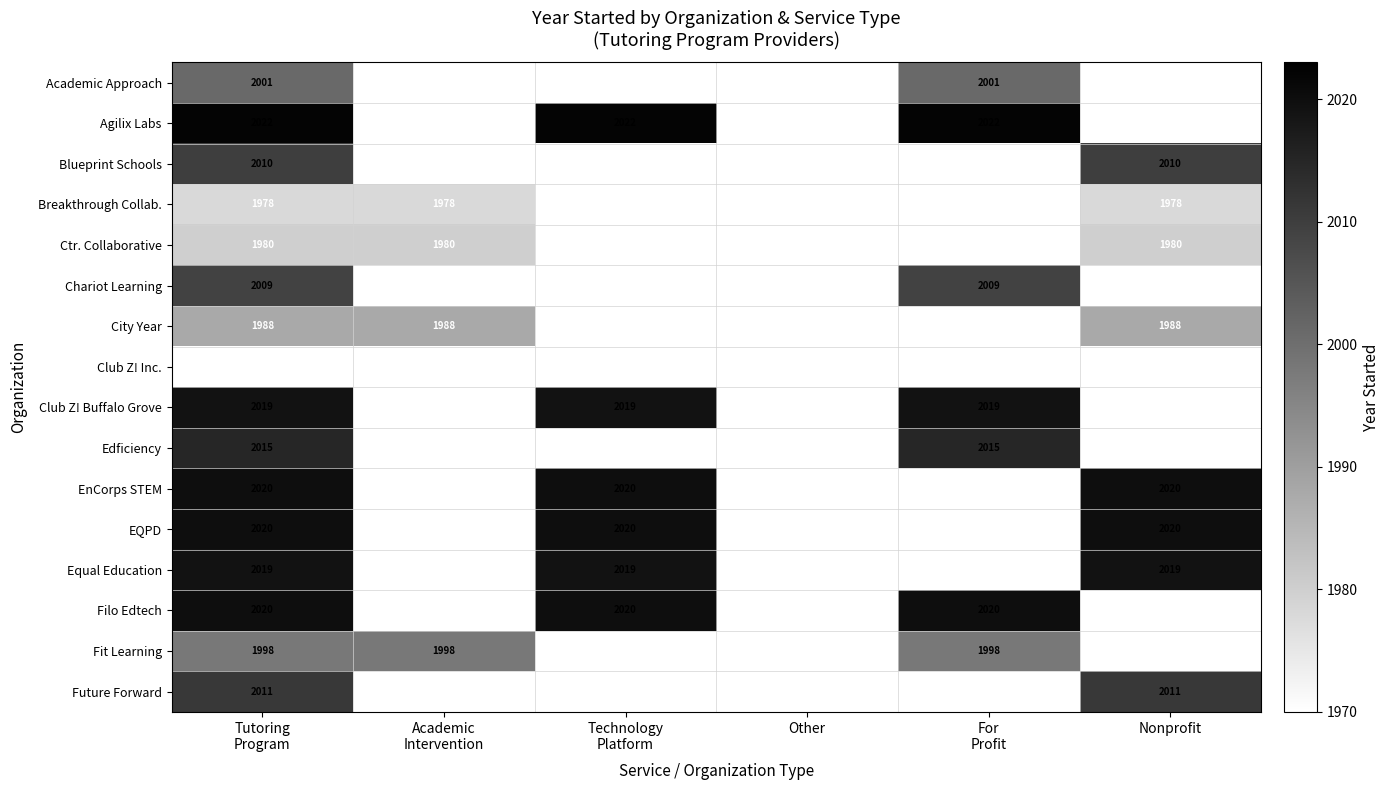

True or false: Equal Education has a value of 2019 at Nonprofit.

True